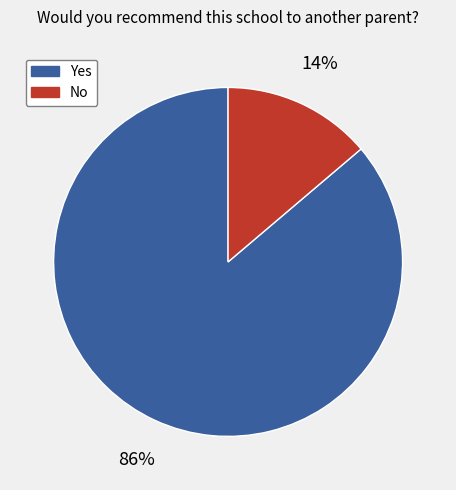

Rank the categories by value from highest to lowest.

Yes, No